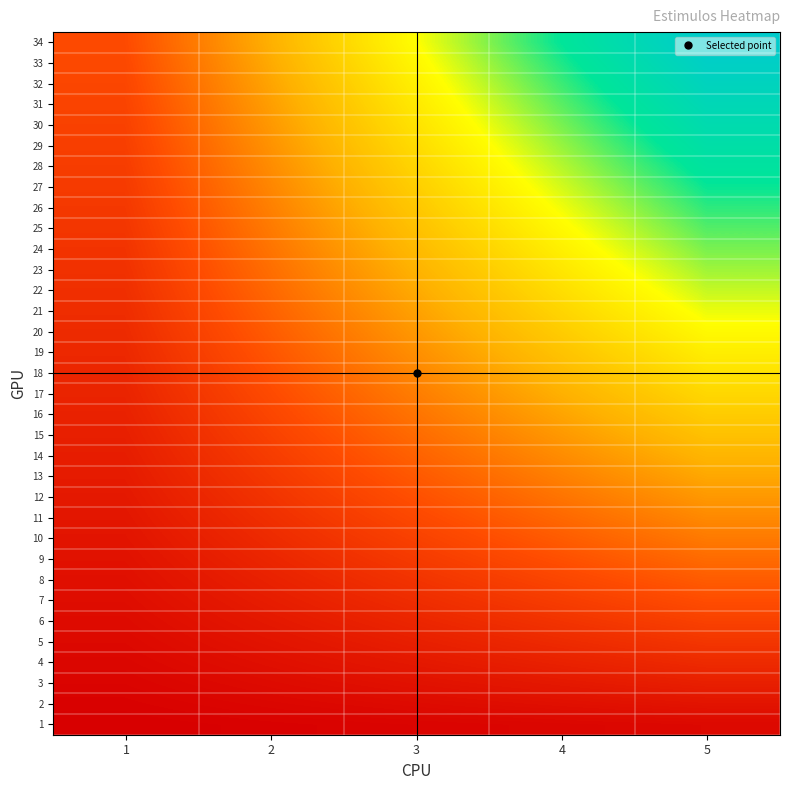

Reading left to right, transcribe all the data shown in this chart.

1: 1=1	2=2	3=3	4=4	5=5
2: 1=2	2=4	3=6	4=8	5=10
3: 1=3	2=6	3=9	4=12	5=15
4: 1=4	2=8	3=12	4=16	5=20
5: 1=5	2=10	3=15	4=20	5=25
6: 1=6	2=12	3=18	4=24	5=30
7: 1=7	2=14	3=21	4=28	5=35
8: 1=8	2=16	3=24	4=32	5=40
9: 1=9	2=18	3=27	4=36	5=45
10: 1=10	2=20	3=30	4=40	5=50
11: 1=11	2=22	3=33	4=44	5=55
12: 1=12	2=24	3=36	4=48	5=60
13: 1=13	2=26	3=39	4=52	5=65
14: 1=14	2=28	3=42	4=56	5=70
15: 1=15	2=30	3=45	4=60	5=75
16: 1=16	2=32	3=48	4=64	5=80
17: 1=17	2=34	3=51	4=68	5=85
18: 1=18	2=36	3=54	4=72	5=90
19: 1=19	2=38	3=57	4=76	5=95
20: 1=20	2=40	3=60	4=80	5=100
21: 1=21	2=42	3=63	4=84	5=105
22: 1=22	2=44	3=66	4=88	5=110
23: 1=23	2=46	3=69	4=92	5=115
24: 1=24	2=48	3=72	4=96	5=120
25: 1=25	2=50	3=75	4=100	5=125
26: 1=26	2=52	3=78	4=104	5=130
27: 1=27	2=54	3=81	4=108	5=135
28: 1=28	2=56	3=84	4=112	5=140
29: 1=29	2=58	3=87	4=116	5=145
30: 1=30	2=60	3=90	4=120	5=150
31: 1=31	2=62	3=93	4=124	5=155
32: 1=32	2=64	3=96	4=128	5=160
33: 1=33	2=66	3=99	4=132	5=165
34: 1=34	2=68	3=102	4=136	5=170